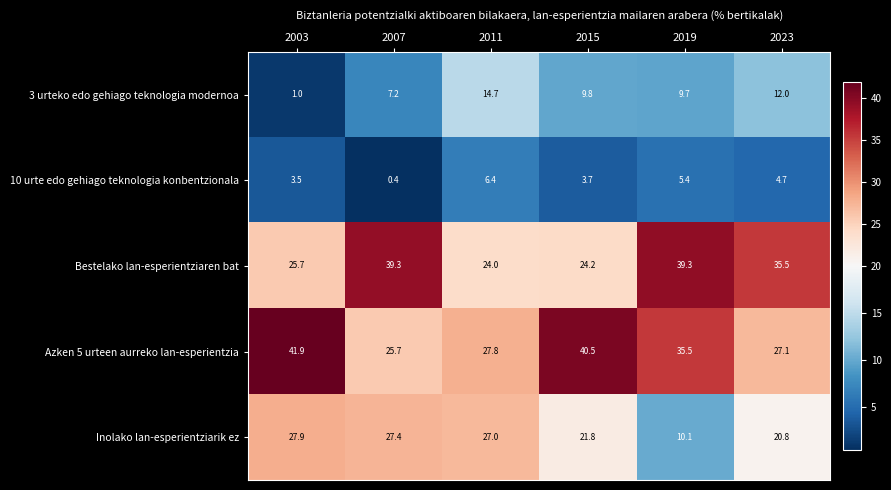

How many data points in 3 urteko edo gehiago teknologia modernoa are less than 9?

2